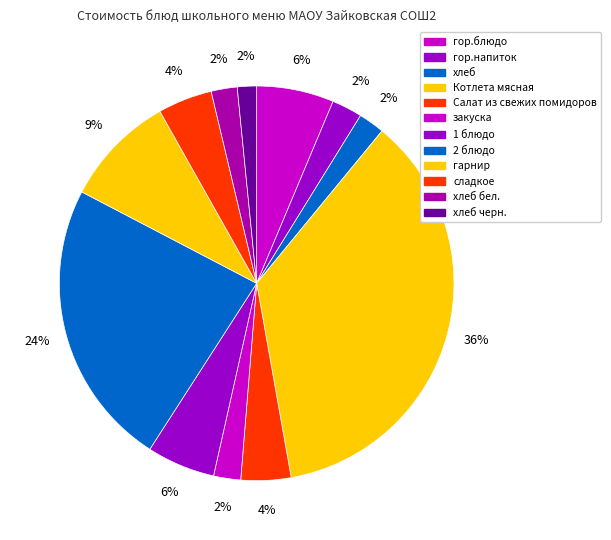

How many segments does this pie chart have?

12